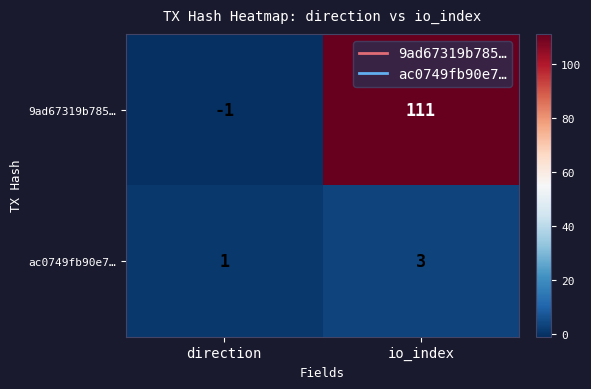

Rank the series at direction from lowest to highest value.

9ad67319b785…, ac0749fb90e7…